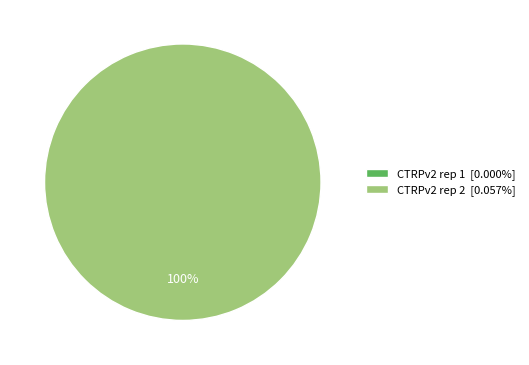

What is the change in value from CTRPv2 rep 1 to CTRPv2 rep 2?

+0.1